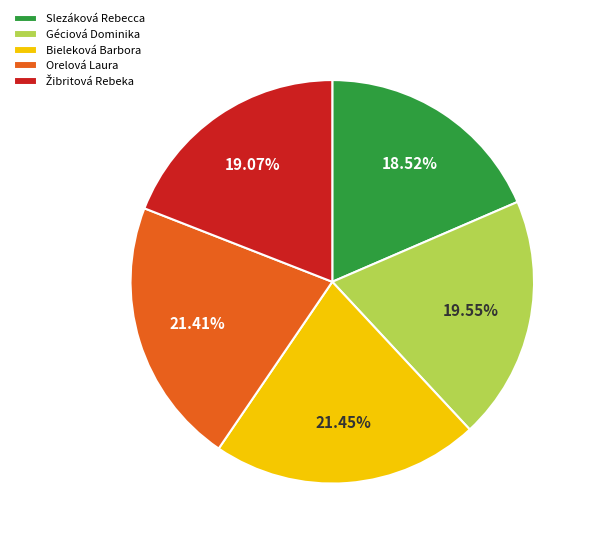

How many segments does this pie chart have?

5